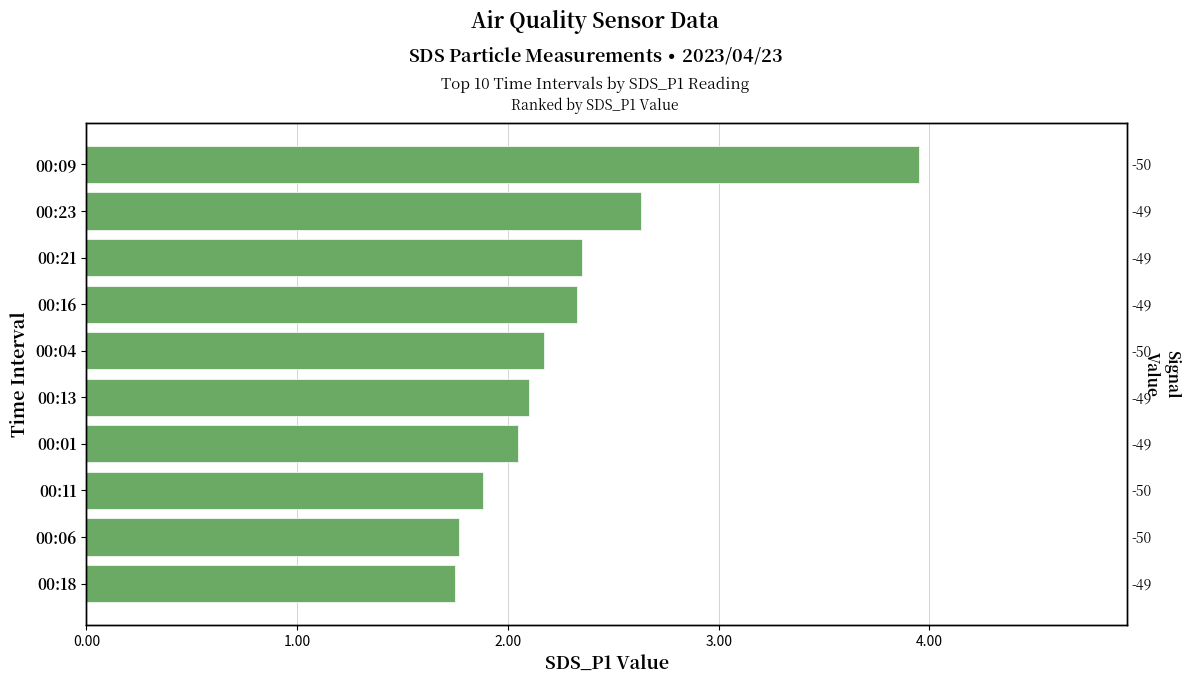

What is the difference between the second highest and minimum values?

0.9